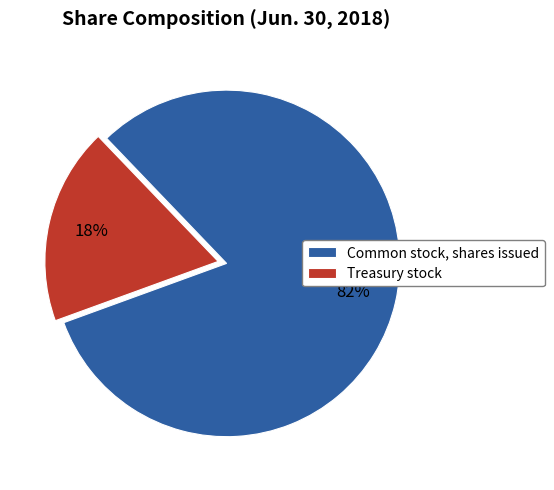

Rank the categories by value from lowest to highest.

Treasury stock, Common stock, shares issued